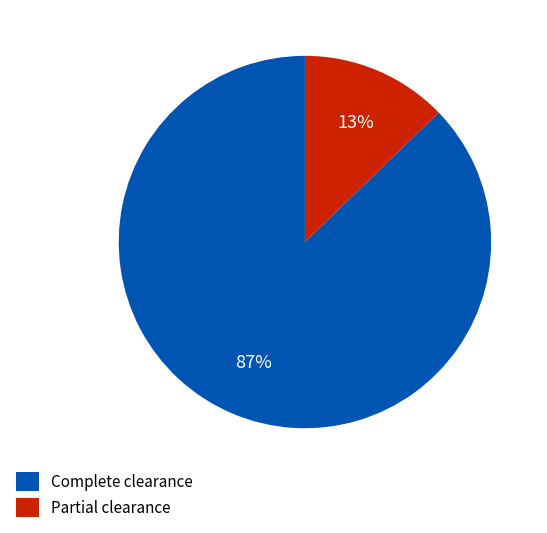

Is it true that Partial clearance is 18% of the pie?

False